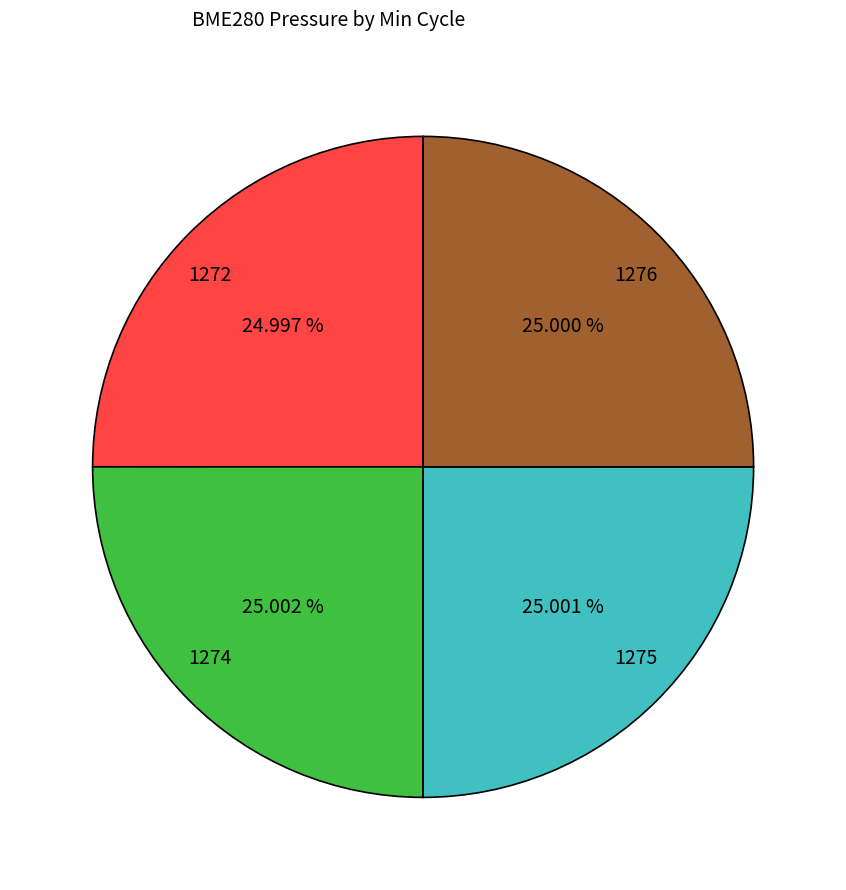

Count the number of slices in the pie.

4